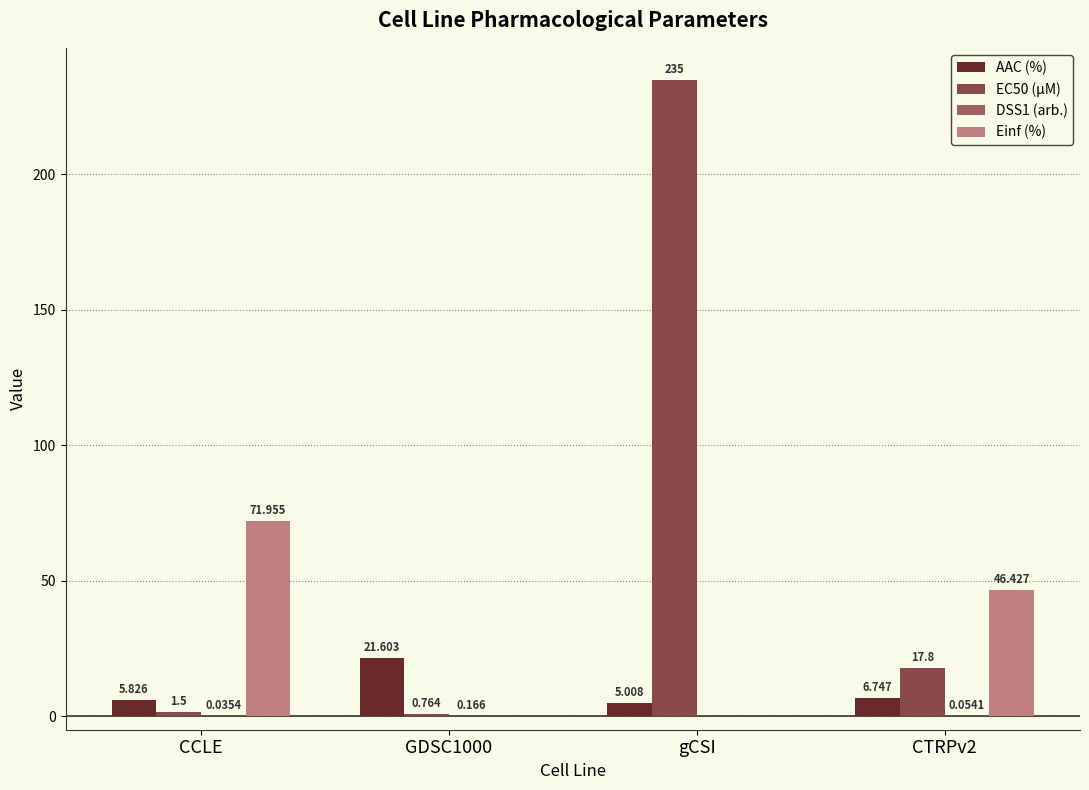

Count the number of data series in this chart.

4